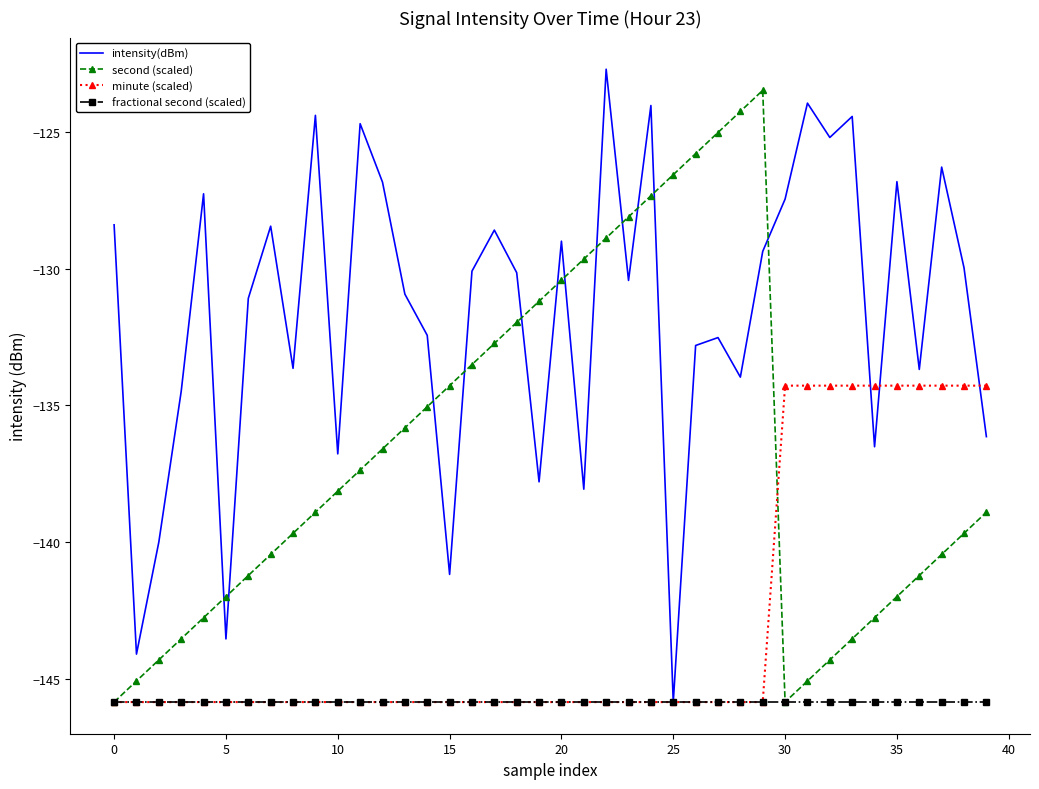

Rank the series by their average value, from lowest to highest.

fractional second (scaled), minute (scaled), second (scaled), intensity(dBm)